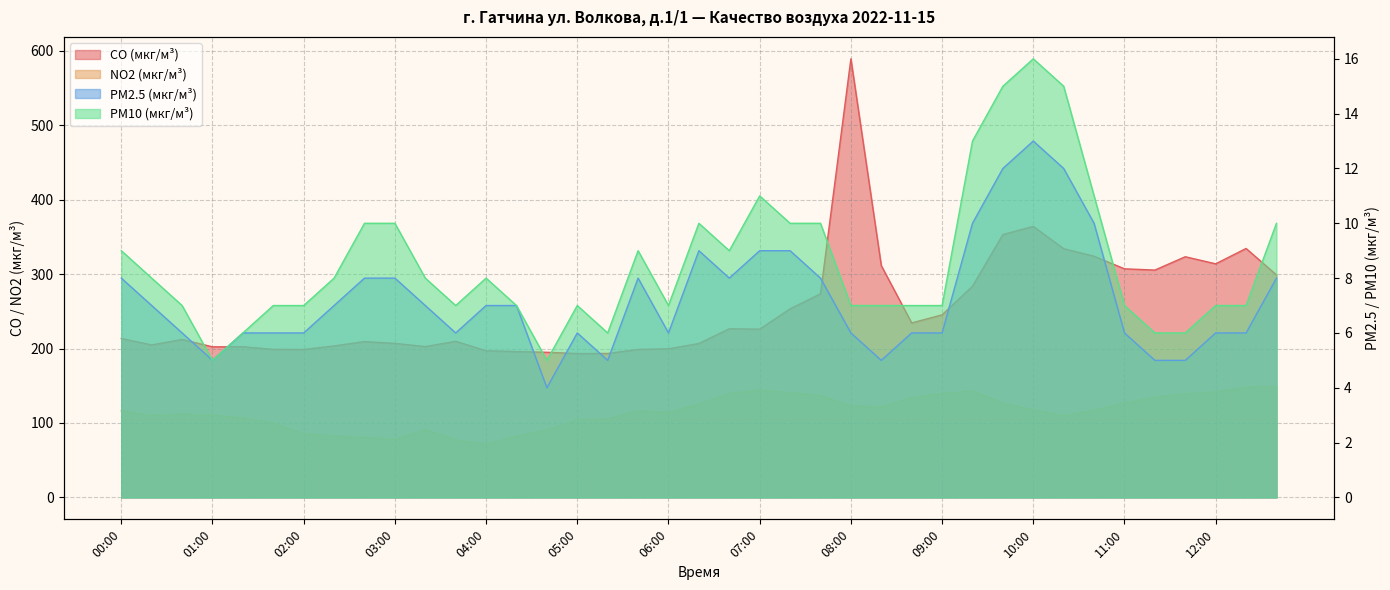

What is the approximate value of CO (мкг/м³) at 00:20?

204.9